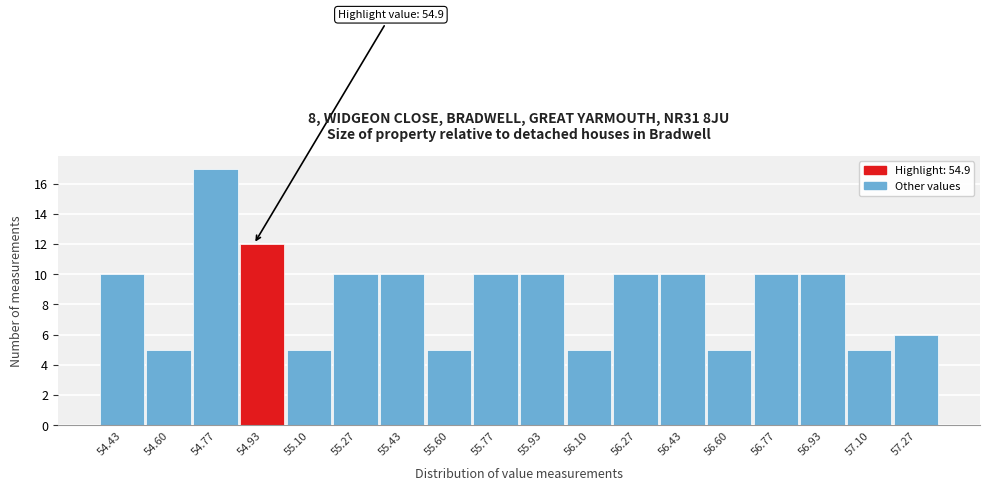

Over which range of the x-axis is the bar tallest?

54.68 to 54.86